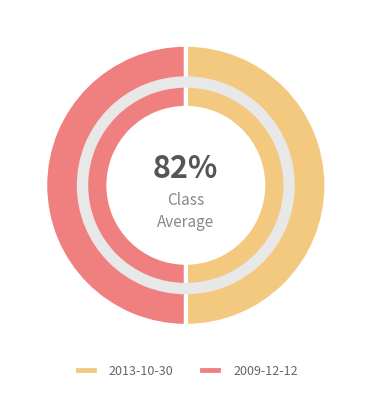

Which category has the biggest portion of the pie?

2009-12-12